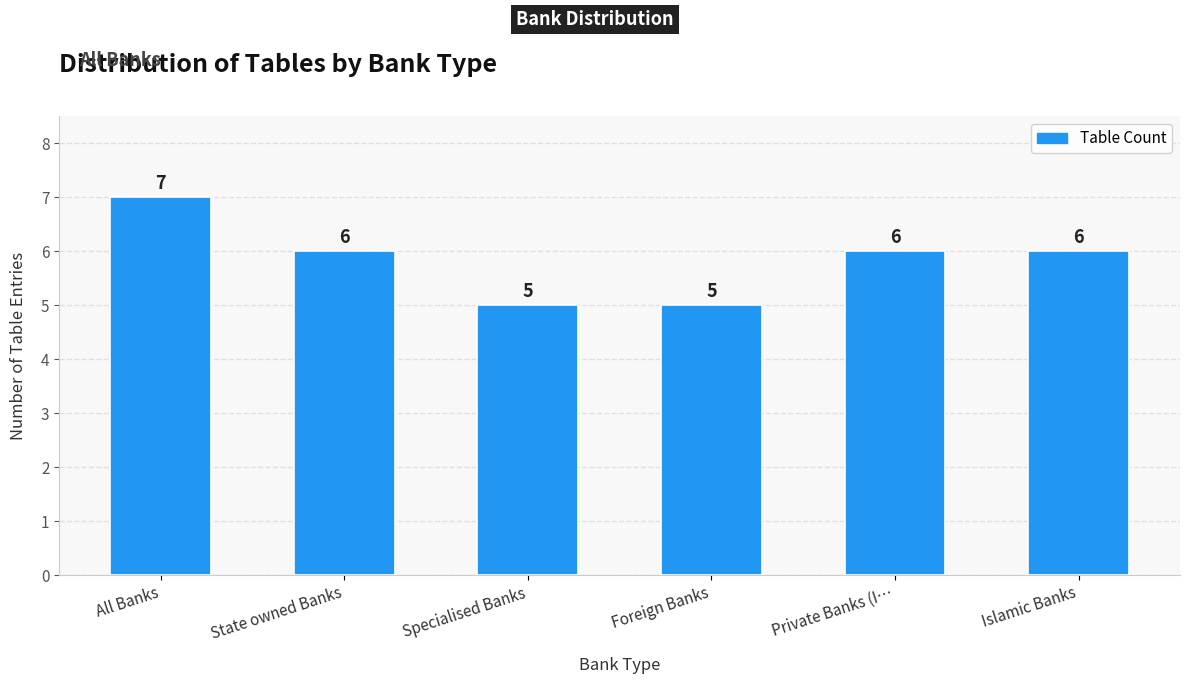

What is the change in value from State owned Banks to Specialised Banks?

-1